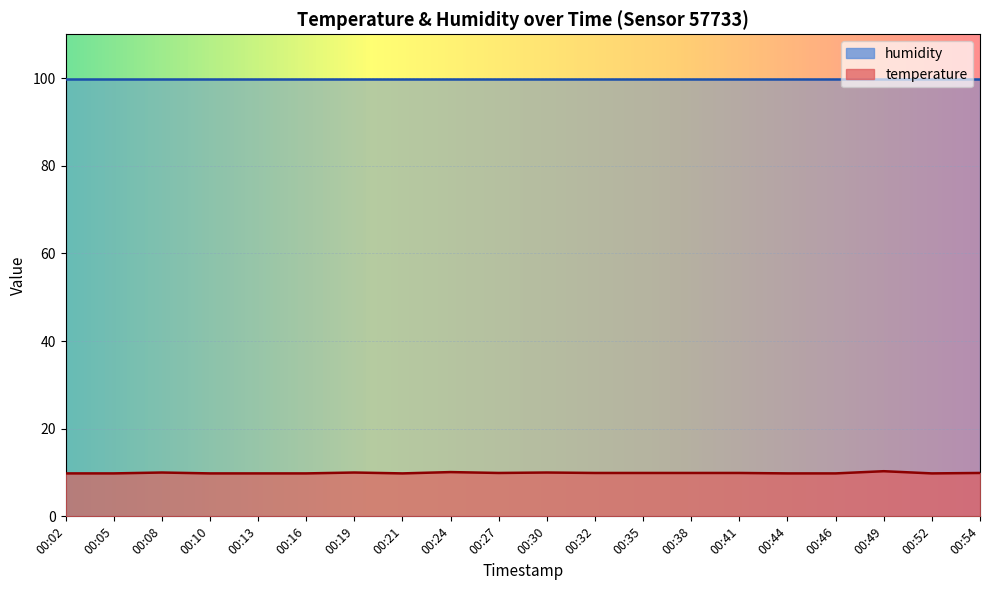

Reading left to right, transcribe all the data shown in this chart.

00:02=9.8	00:05=9.8	00:08=10.0	00:10=9.8	00:13=9.8	00:16=9.8	00:19=10.0	00:21=9.8	00:24=10.1	00:27=9.9	00:30=10.0	00:32=9.9	00:35=9.9	00:38=9.9	00:41=9.9	00:44=9.8	00:46=9.8	00:49=10.3	00:52=9.8	00:54=9.9